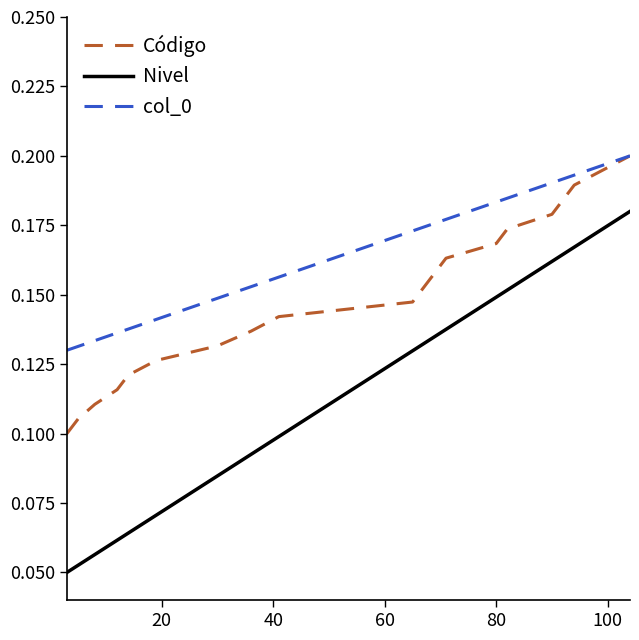

True or false: Código has more than 0 points higher than both neighbors.

False